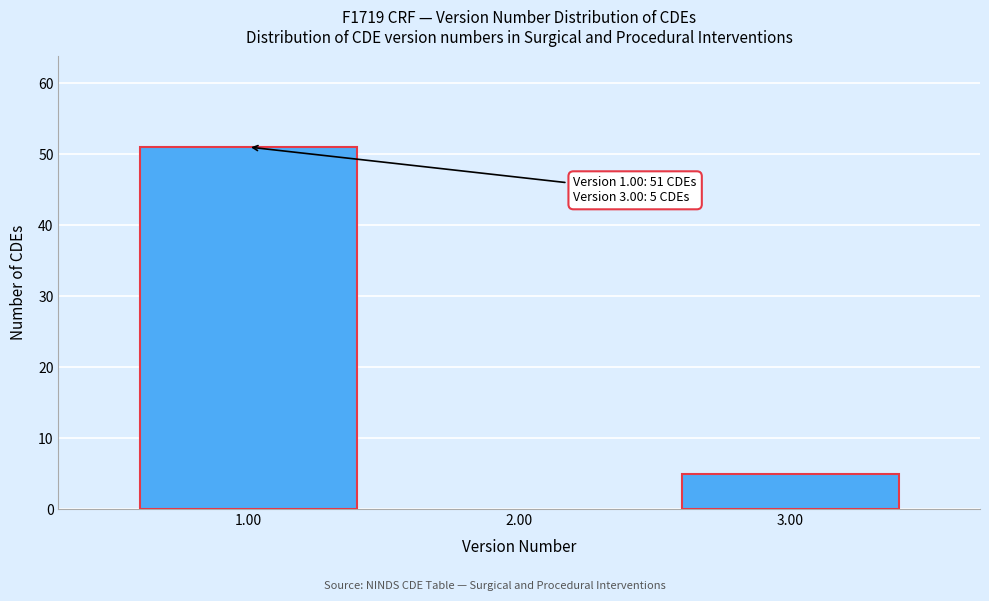

Reading left to right, extract all data points from this chart.

51	5